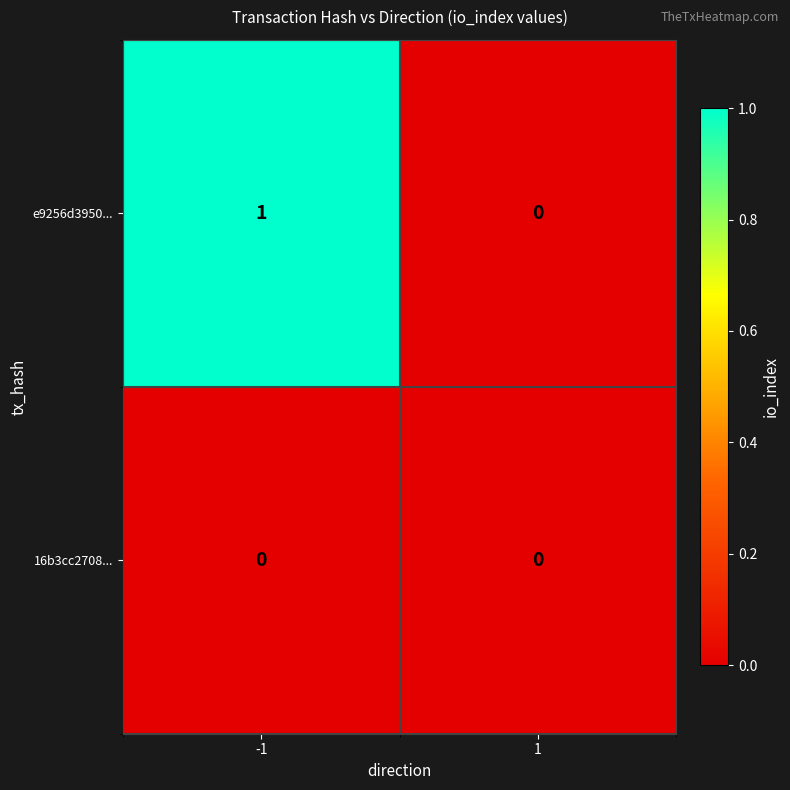

Which series has the largest total across all categories?

e9256d3950...